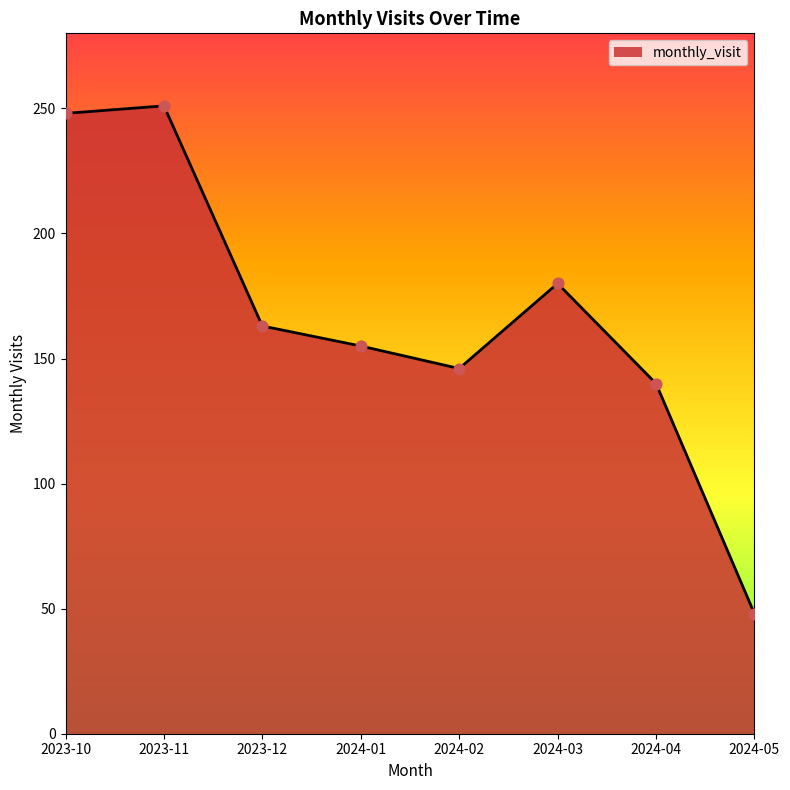

Which has a higher value, 2023-10 or 2024-05?

2023-10